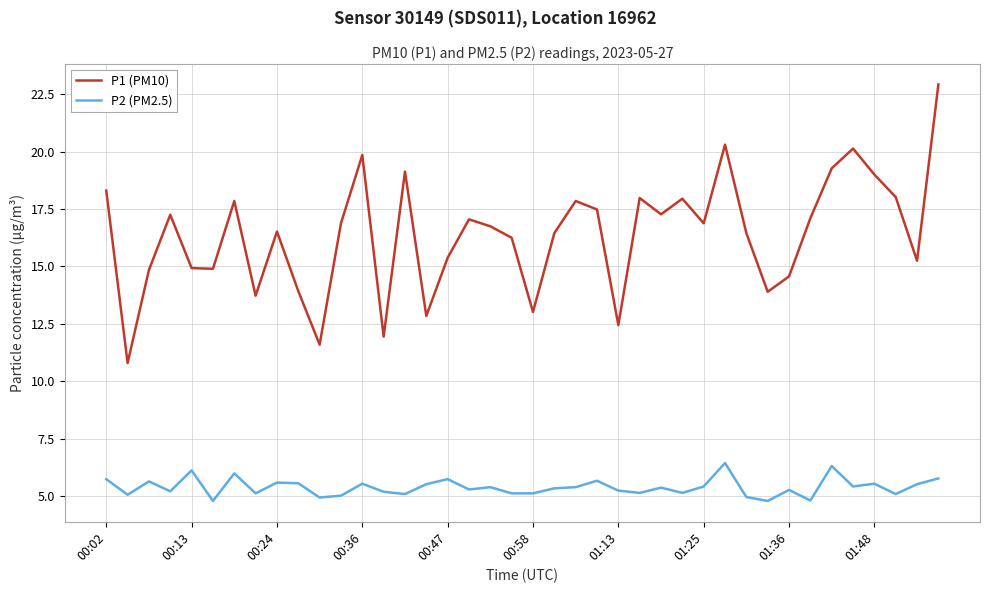

Which series has the largest total across all categories?

P1 (PM10)